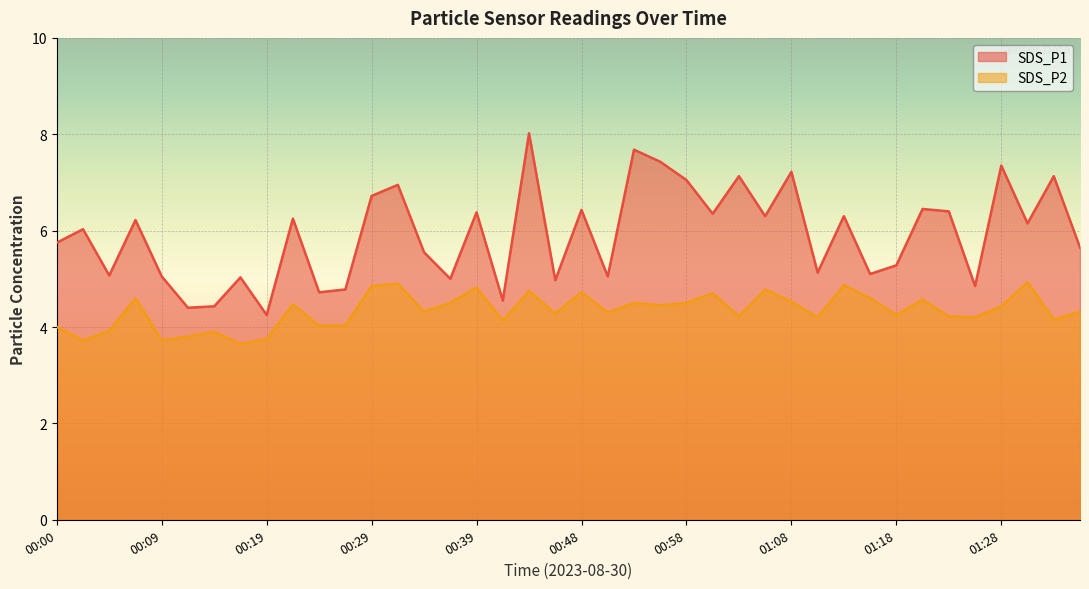

What is the difference between the SDS_P2 values at 01:16 and 00:48?

0.1